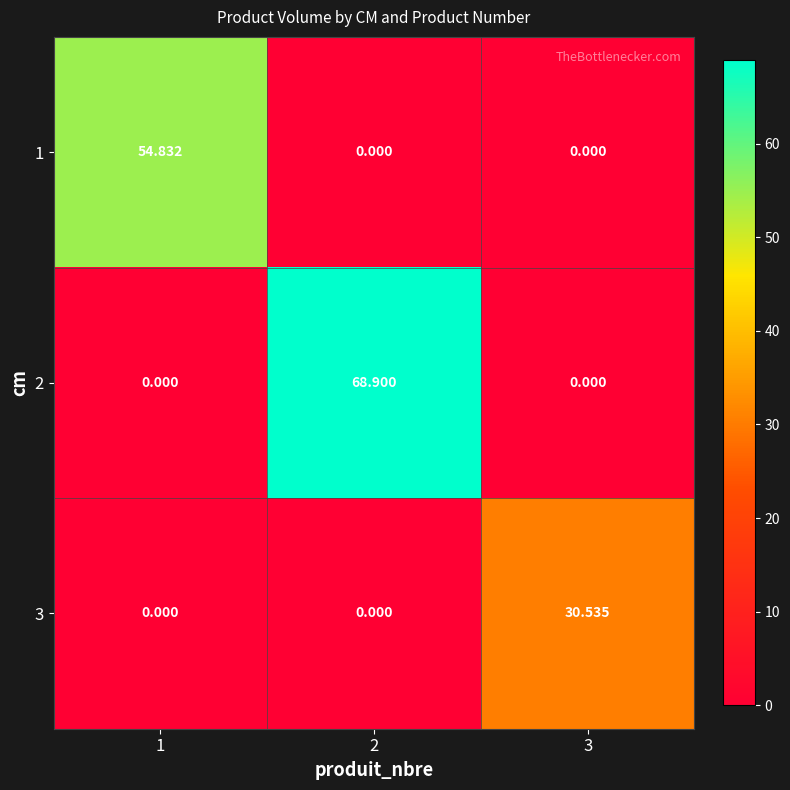

Count the number of data series in this chart.

3